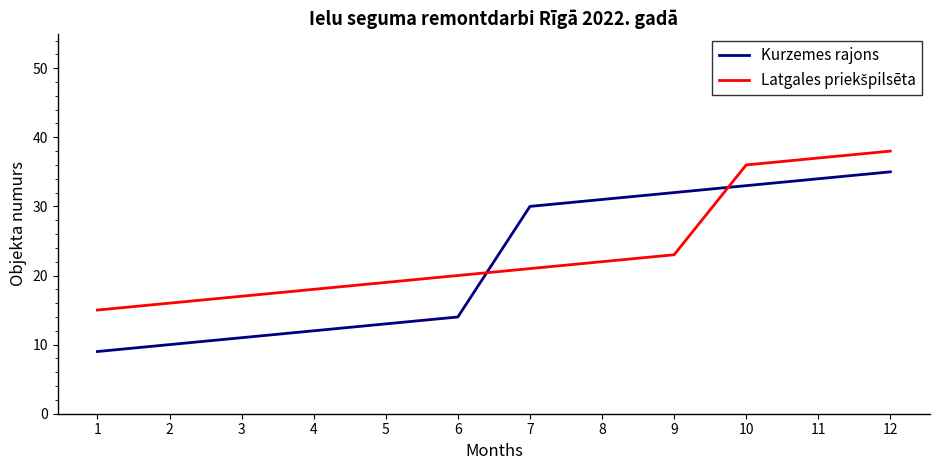

Which series has the widest spread of values?

Kurzemes rajons